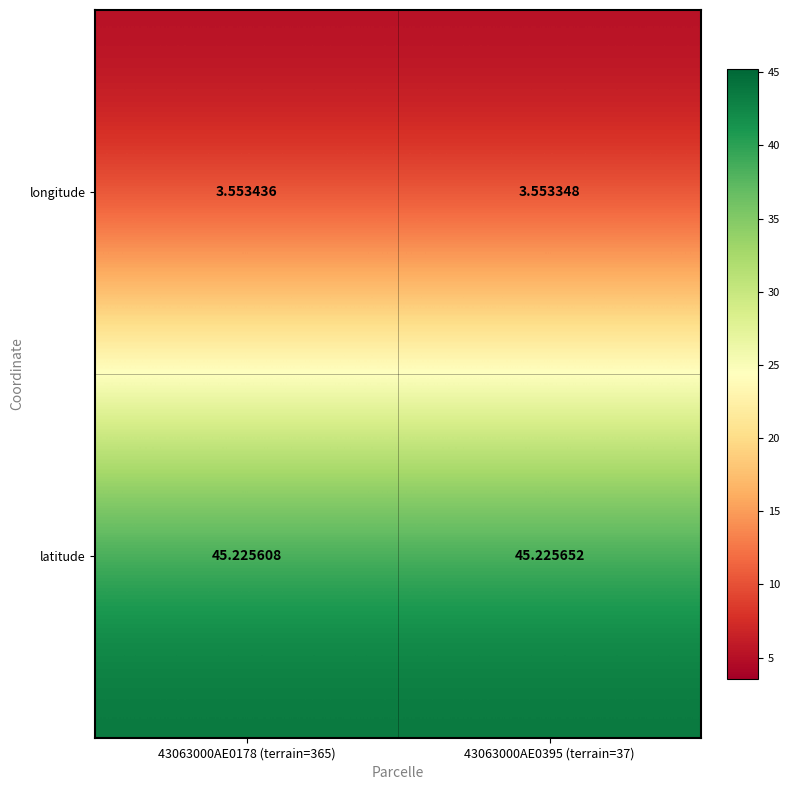

At 43063000AE0395 (terrain=37), list the series in order from largest to smallest.

latitude, longitude